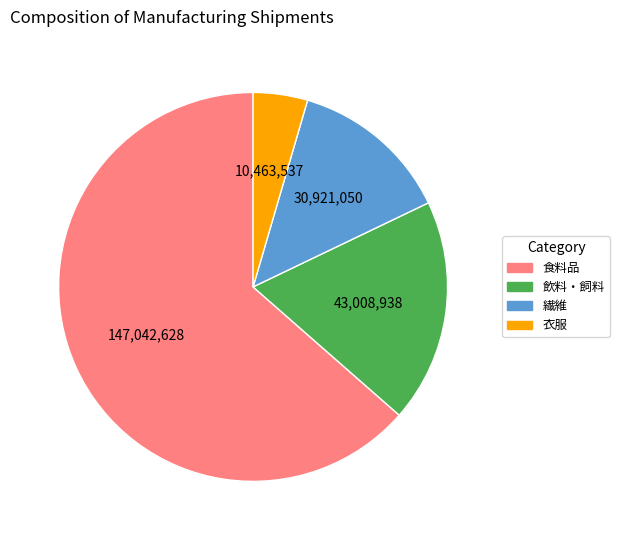

How many segments does this pie chart have?

4